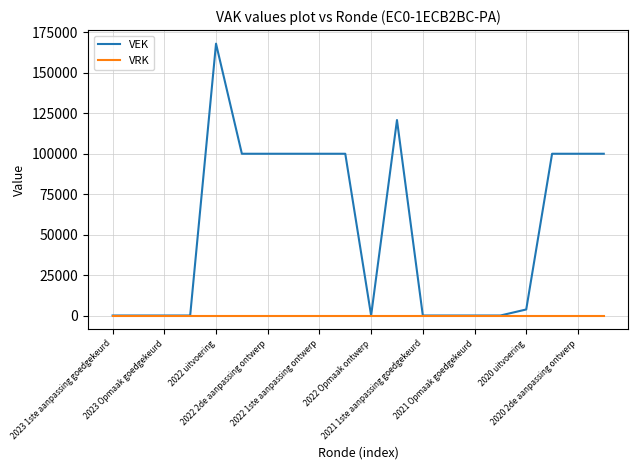

Which series has the largest range (max minus min)?

VEK